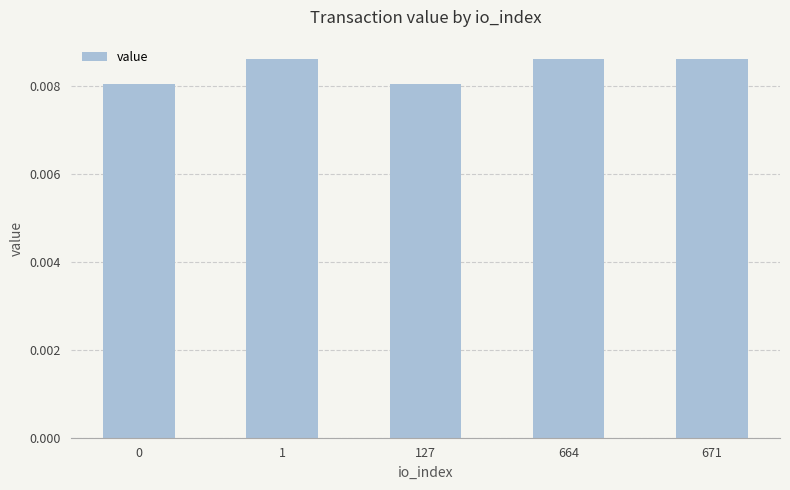

How many values are between 0 and 1?

5